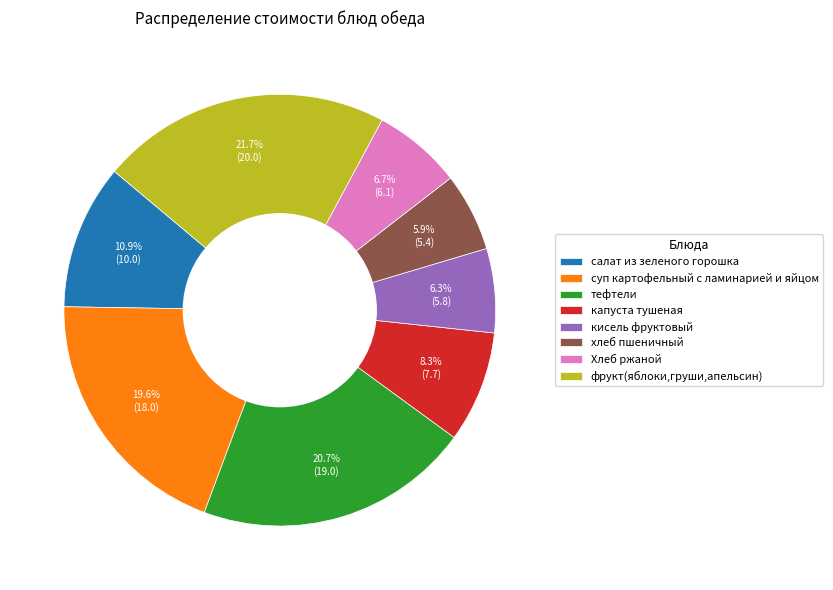

Between фрукт(яблоки,груши,апельсин) and Хлеб ржаной, which is larger?

фрукт(яблоки,груши,апельсин)